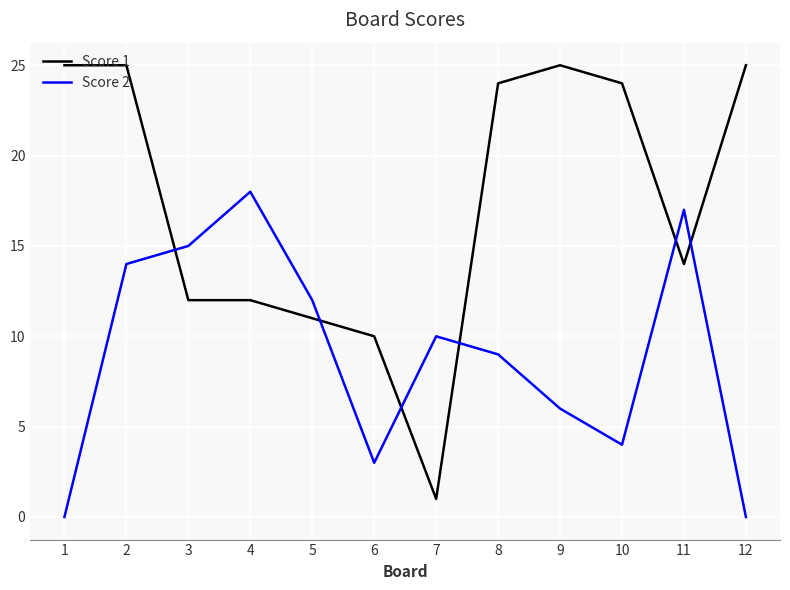

Which series has the largest total across all categories?

Score 1